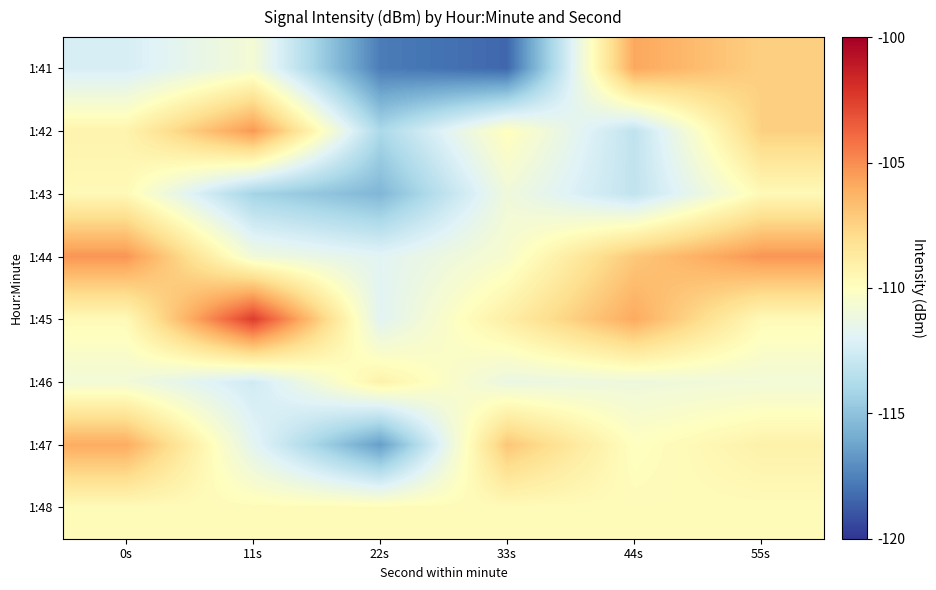

Reading left to right, list all the values displayed in this chart.

1:41: 0s=-112.3	11s=-110.8	22s=-117.7	33s=-118.4	44s=-105.8	55s=-107.4
1:42: 0s=-109.3	11s=-105.3	22s=-113.9	33s=-109.9	44s=-113.2	55s=-107.4
1:43: 0s=-109.7	11s=-114.2	22s=-115.5	33s=-111.0	44s=-113.1	55s=-109.7
1:44: 0s=-105.3	11s=-110.9	22s=-111.8	33s=-110.5	44s=-107.1	55s=-105.3
1:45: 0s=-109.7	11s=-102.4	22s=-111.8	33s=-108.9	44s=-105.9	55s=-109.7
1:46: 0s=-110.9	11s=-112.6	22s=-109.2	33s=-111.3	44s=-111.1	55s=-110.9
1:47: 0s=-106.0	11s=-111.7	22s=-116.5	33s=-107.0	44s=-110.0	55s=-109.2
1:48: 0s=-109.8	11s=-109.8	22s=-109.8	33s=-109.8	44s=-109.8	55s=-109.8